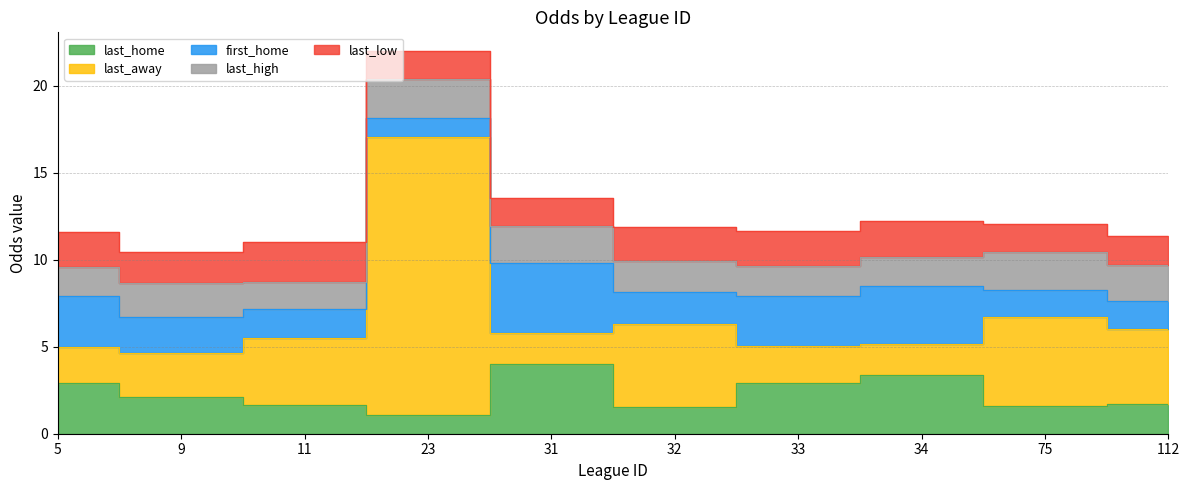

What is the minimum value shown in the chart?

1.1